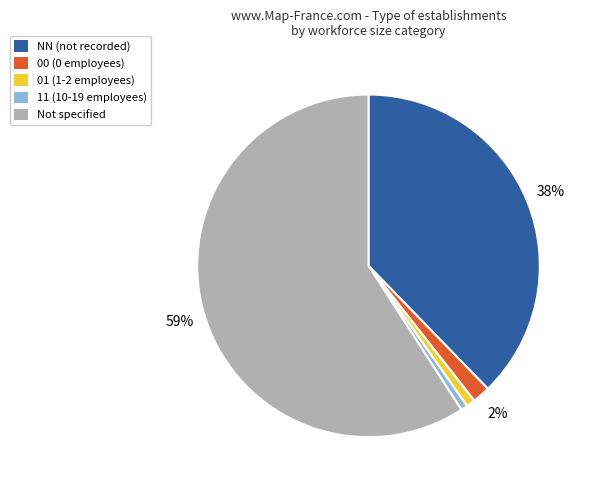

How many segments does this pie chart have?

5